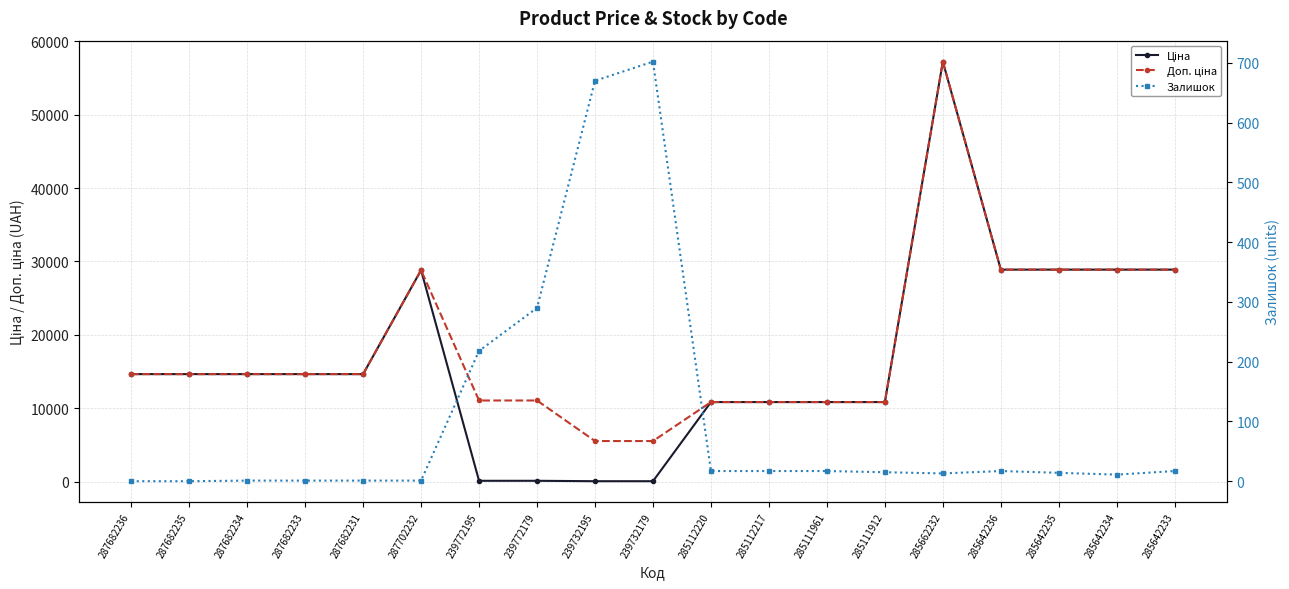

How many data points does each series have?

19